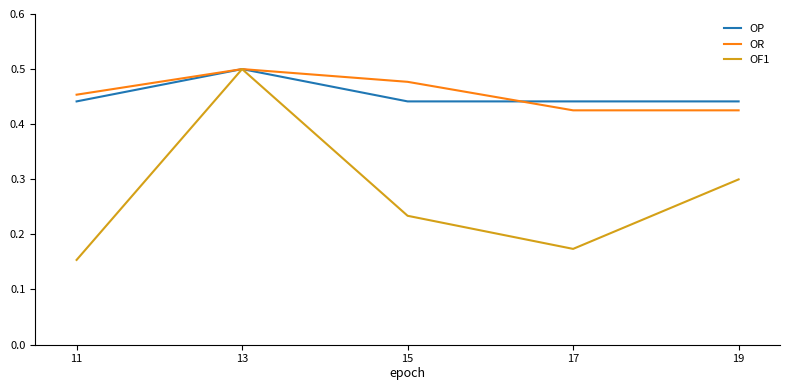

How many lines are shown in the chart?

3